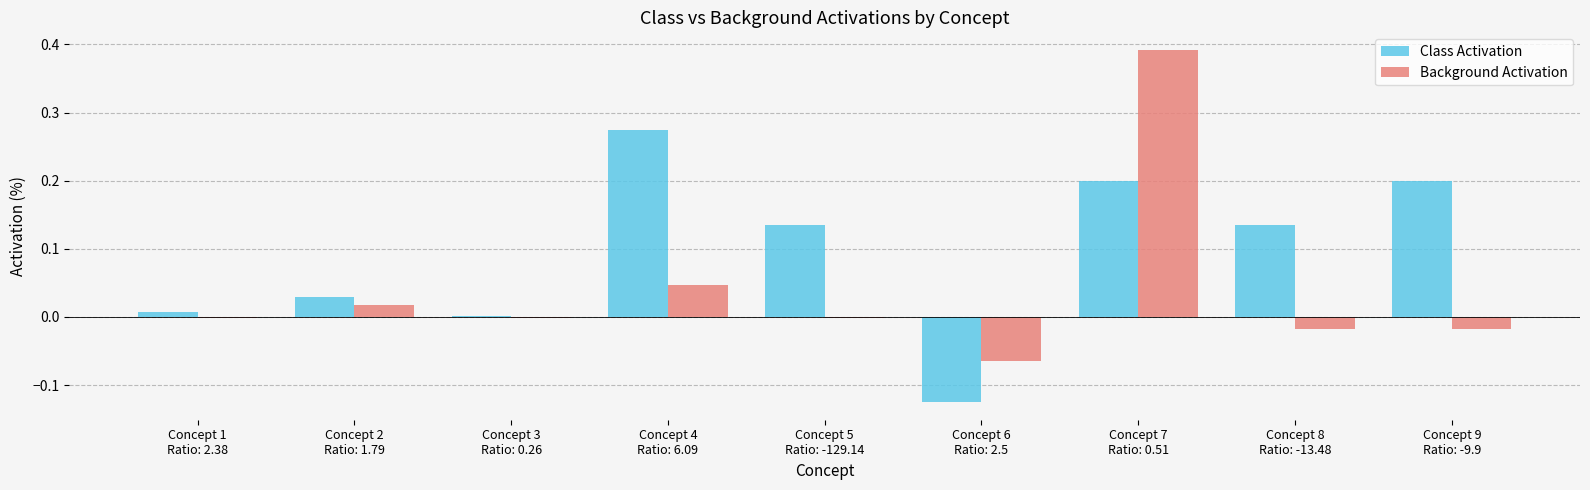

What is the label of the 1st bar from the left?

Concept 1
Ratio: 2.38